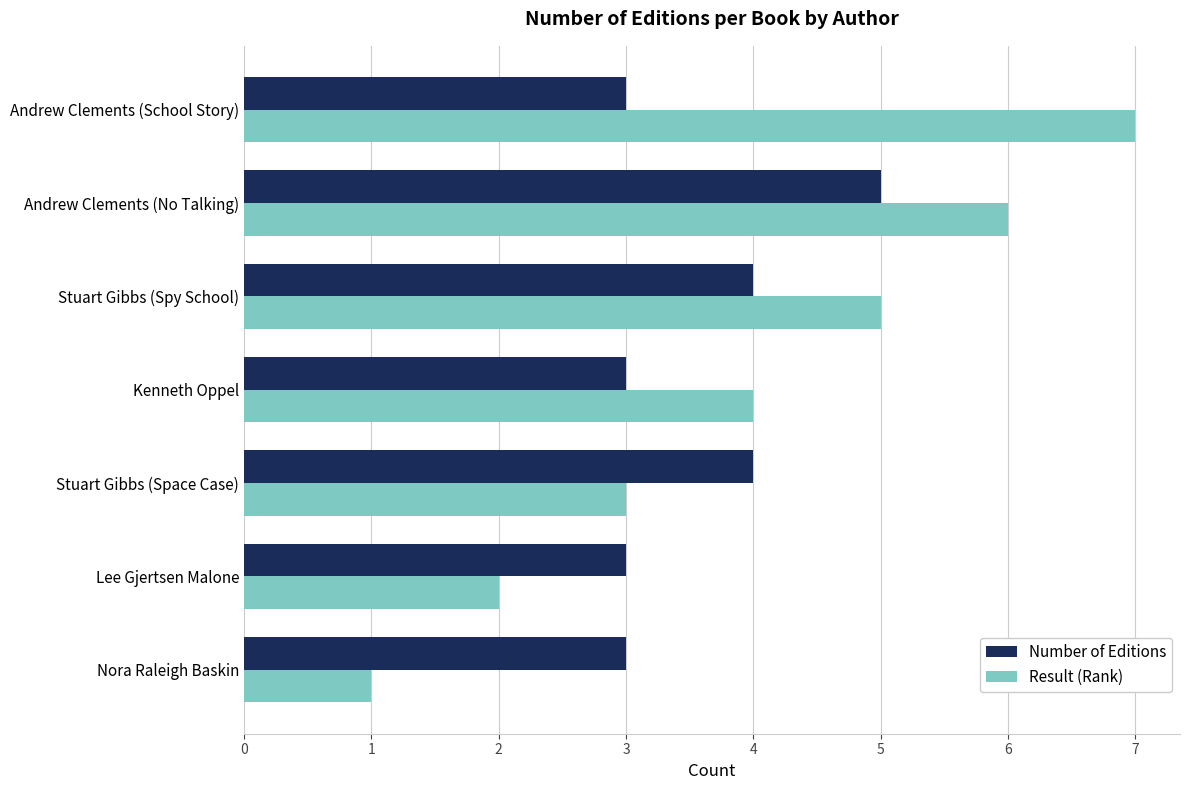

What is the total value across all series at Andrew Clements (School Story)?

10